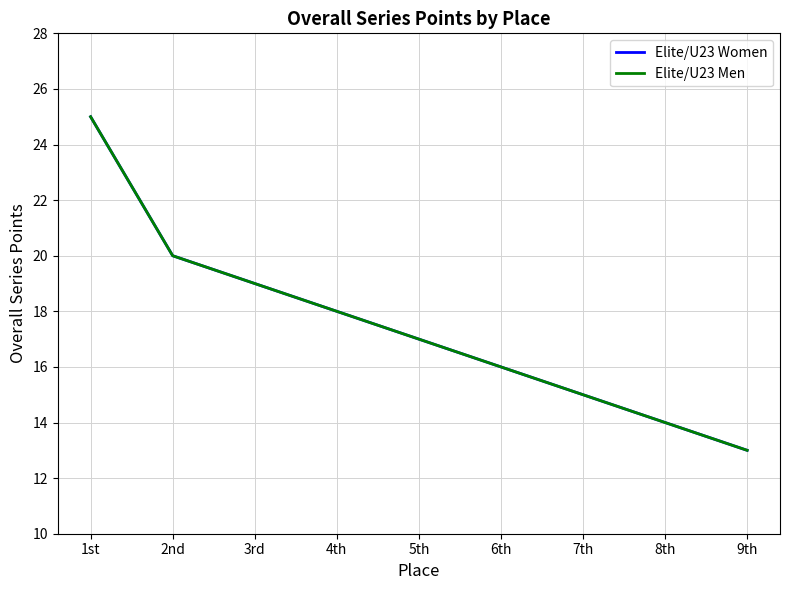

Does the chart have visible grid lines?

Yes